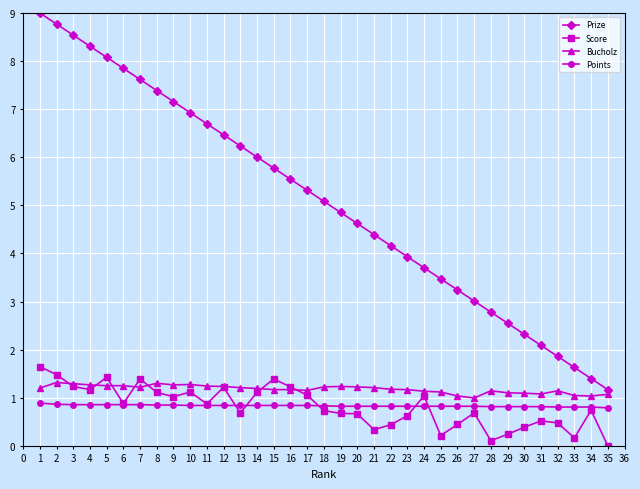

Which series has the widest spread of values?

Prize